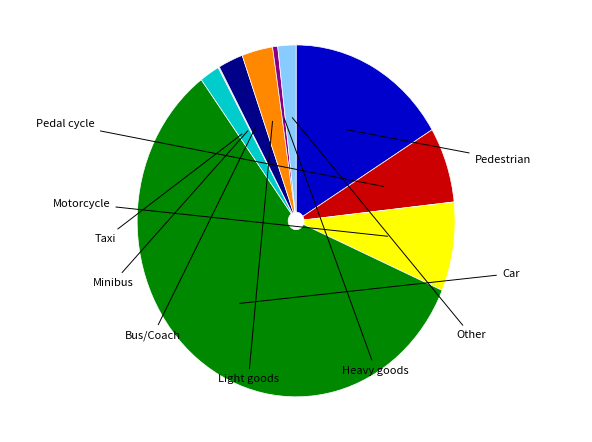

Which slice is the smallest?

Minibus